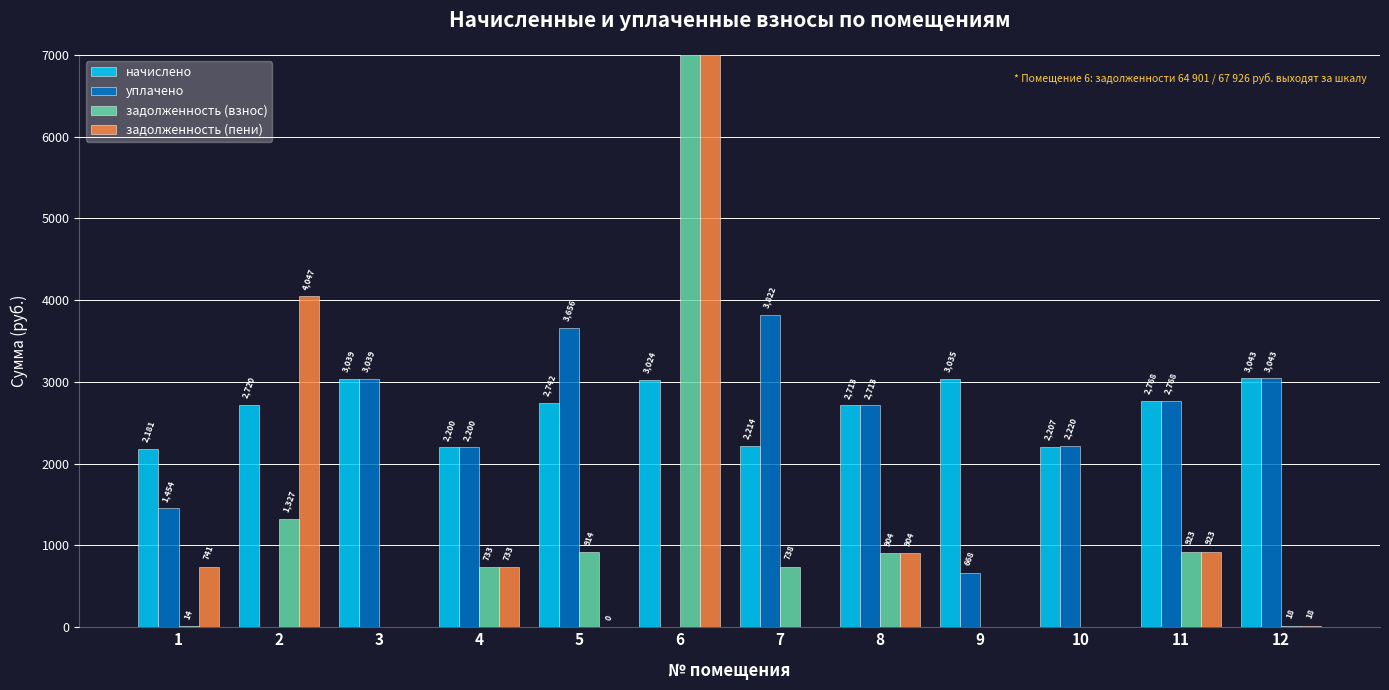

What is the difference between the highest and lowest values at 6?

67925.7